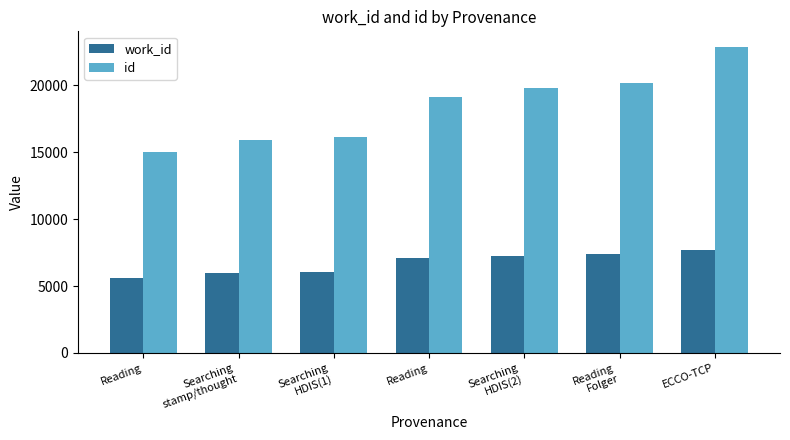

How many data points does each series have?

7